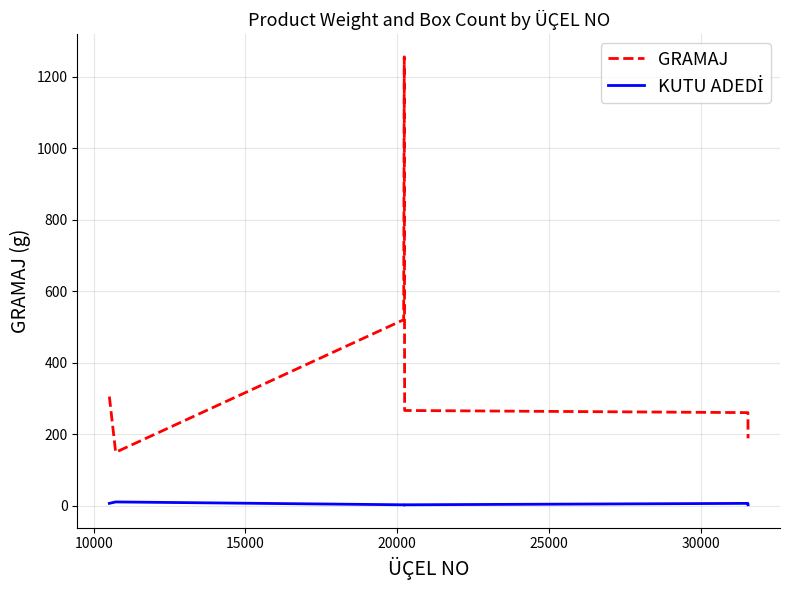

What is the difference between the maximum and minimum values in the GRAMAJ series?

1107